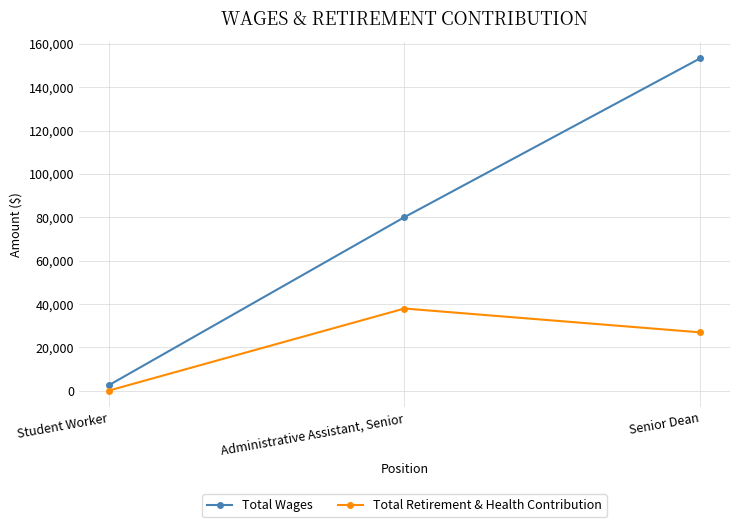

What is the label of the 2nd point from the right?

Administrative Assistant, Senior